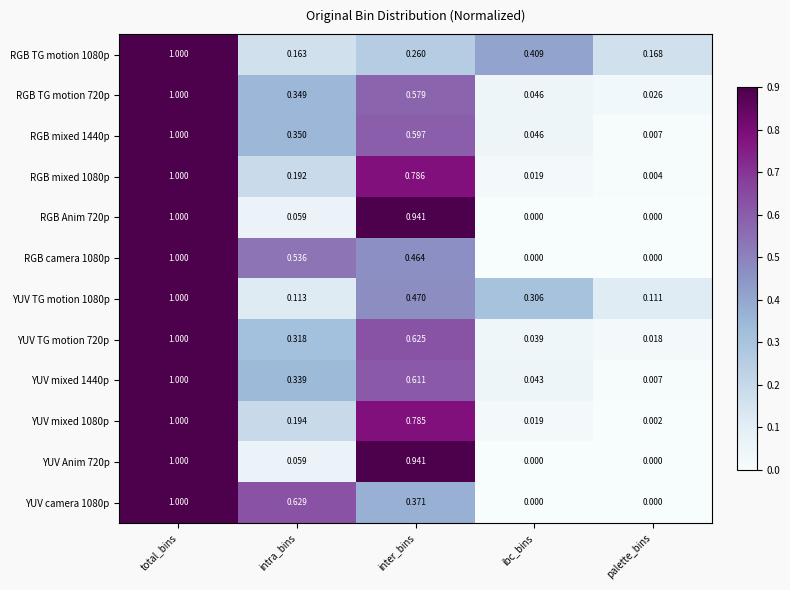

Which series has the largest total across all categories?

RGB mixed 1080p